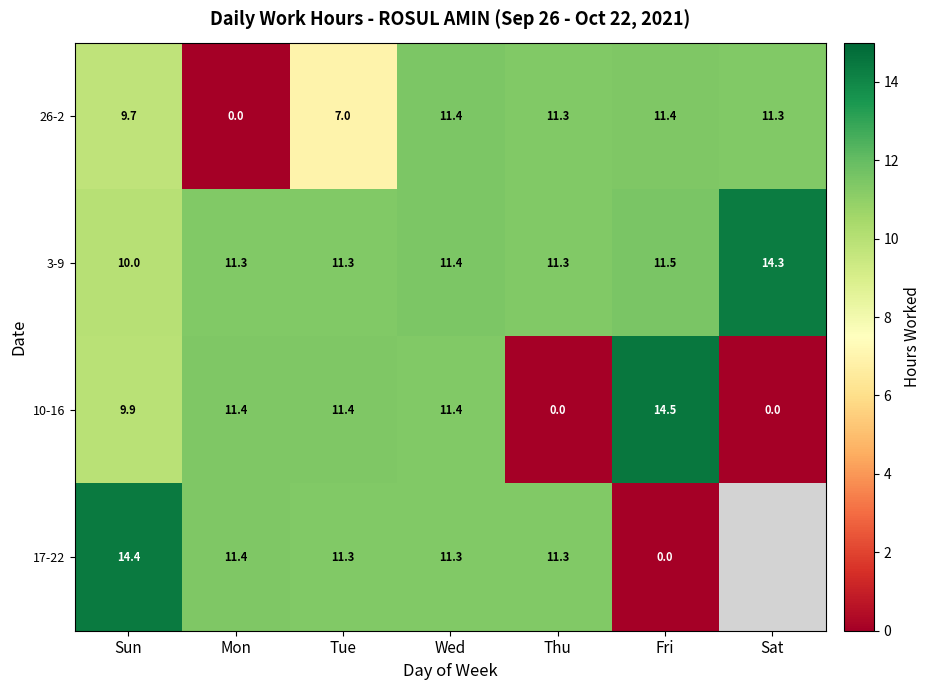

What is the difference between the highest and lowest values at Mon?

11.4